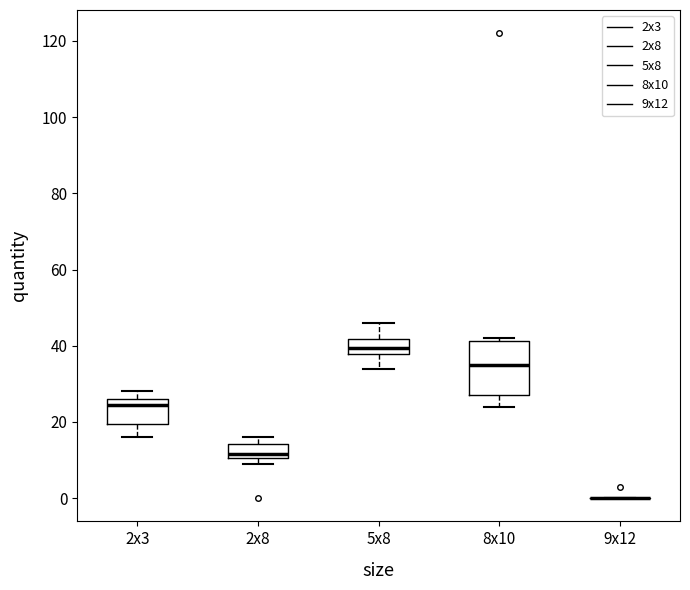

Comparing the boxes themselves (not the whiskers), which one is the tallest?

8x10